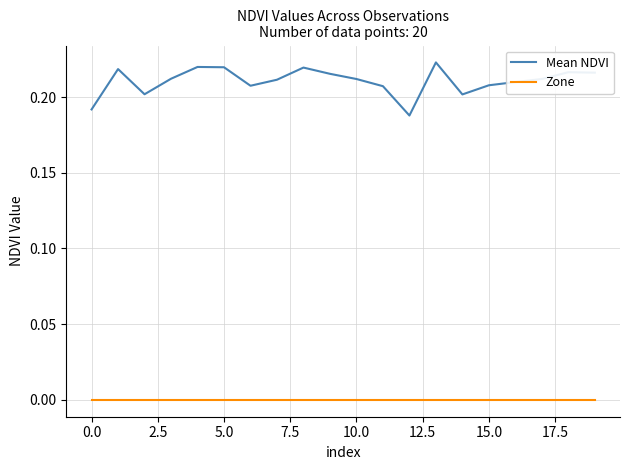

Which series has the largest total across all categories?

Mean NDVI